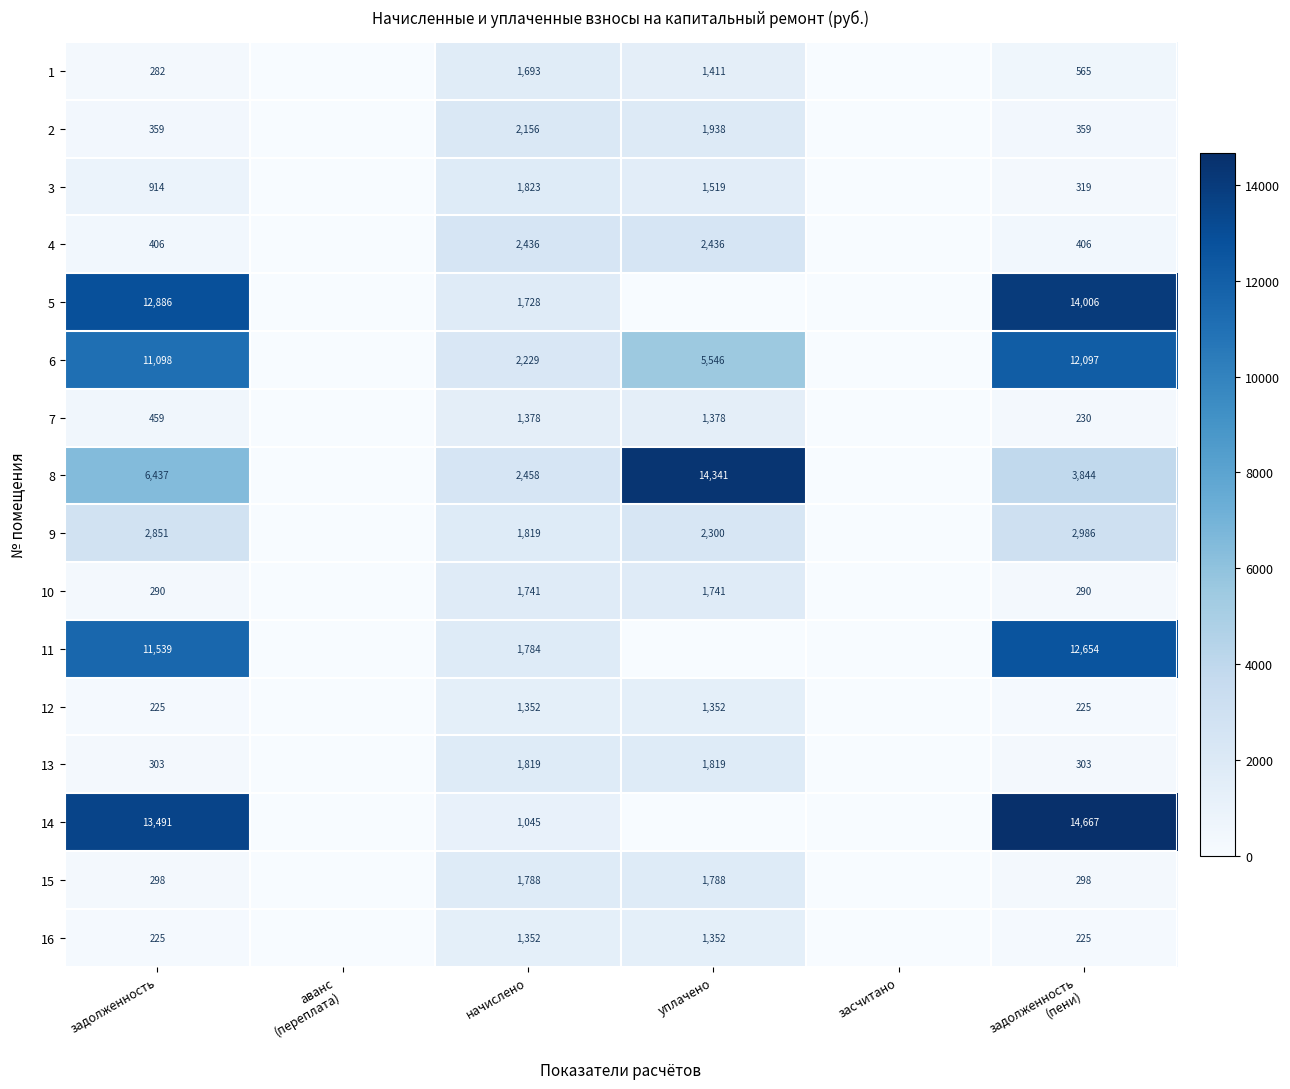

True or false: 3 has a value of 914 at задолженность.

True